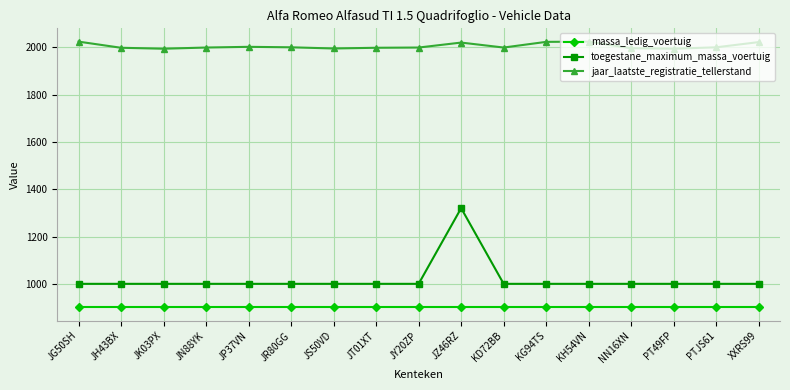

What is the sum of all toegestane_maximum_massa_voertuig values?

17320